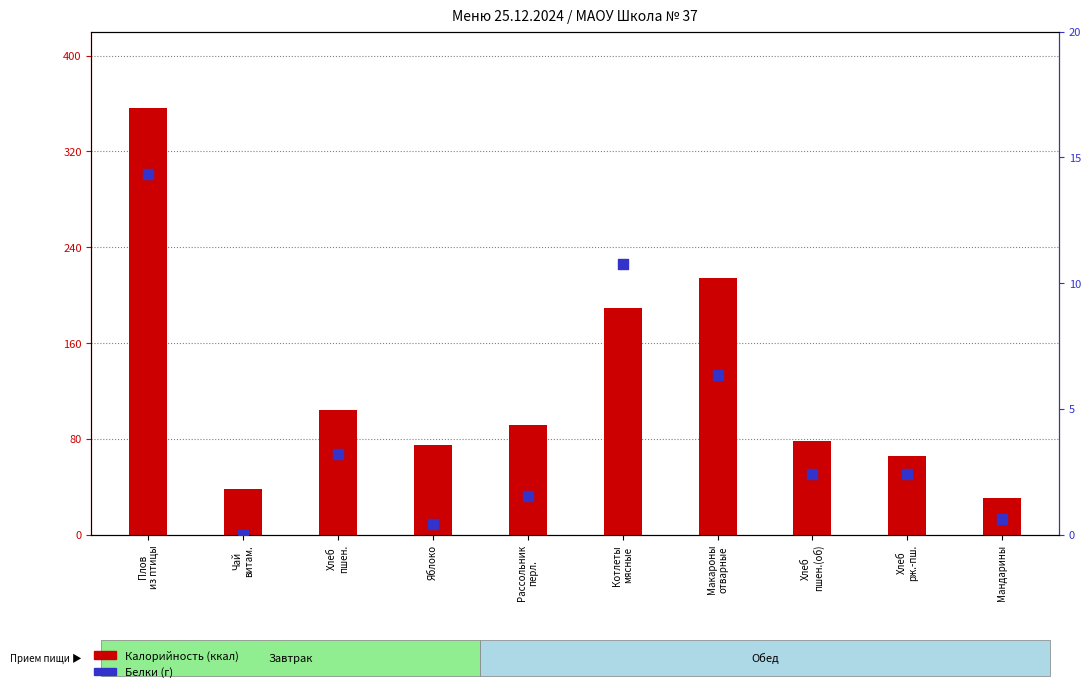

Which series has the widest spread of Y values?

Калорийность